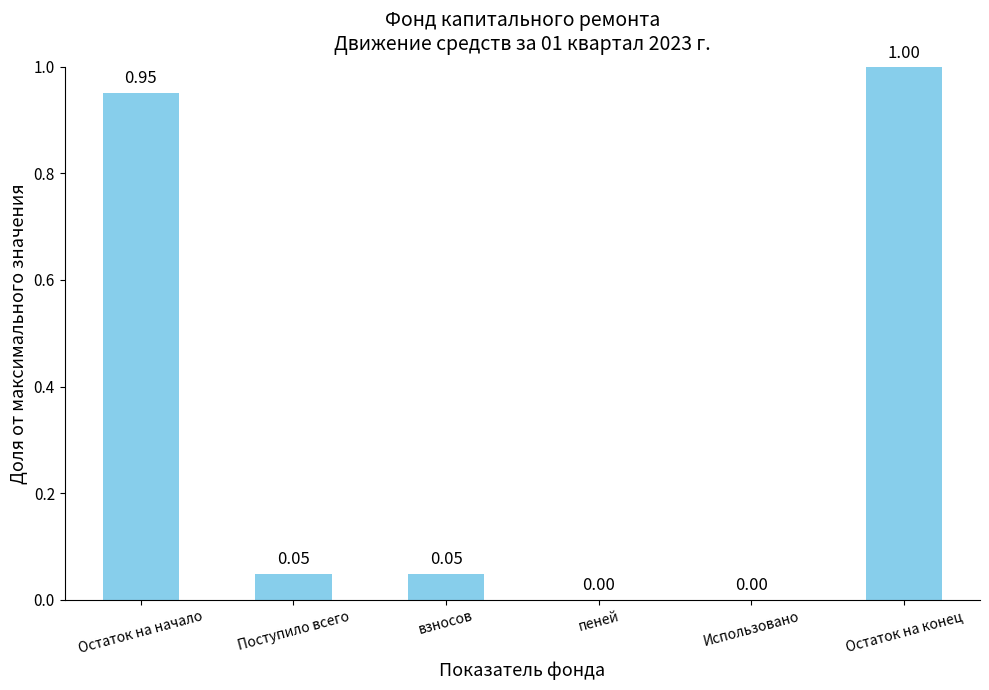

Which label corresponds to the largest value in the chart?

Остаток на конец